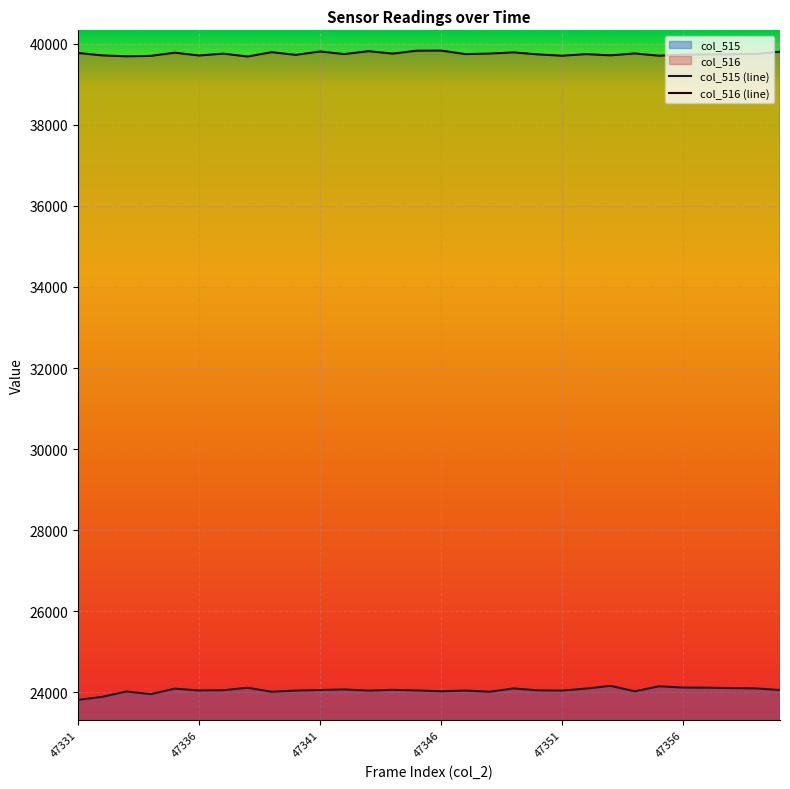

What is the maximum value for col_516 (line)?

39828